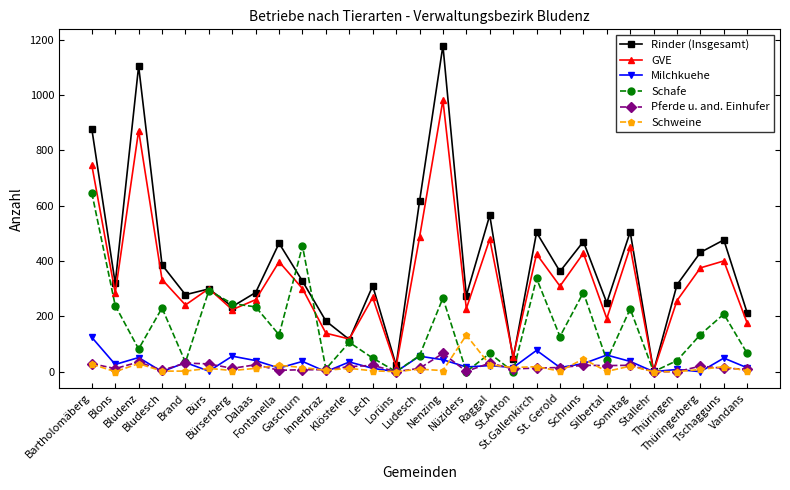

How many lines are shown in the chart?

6